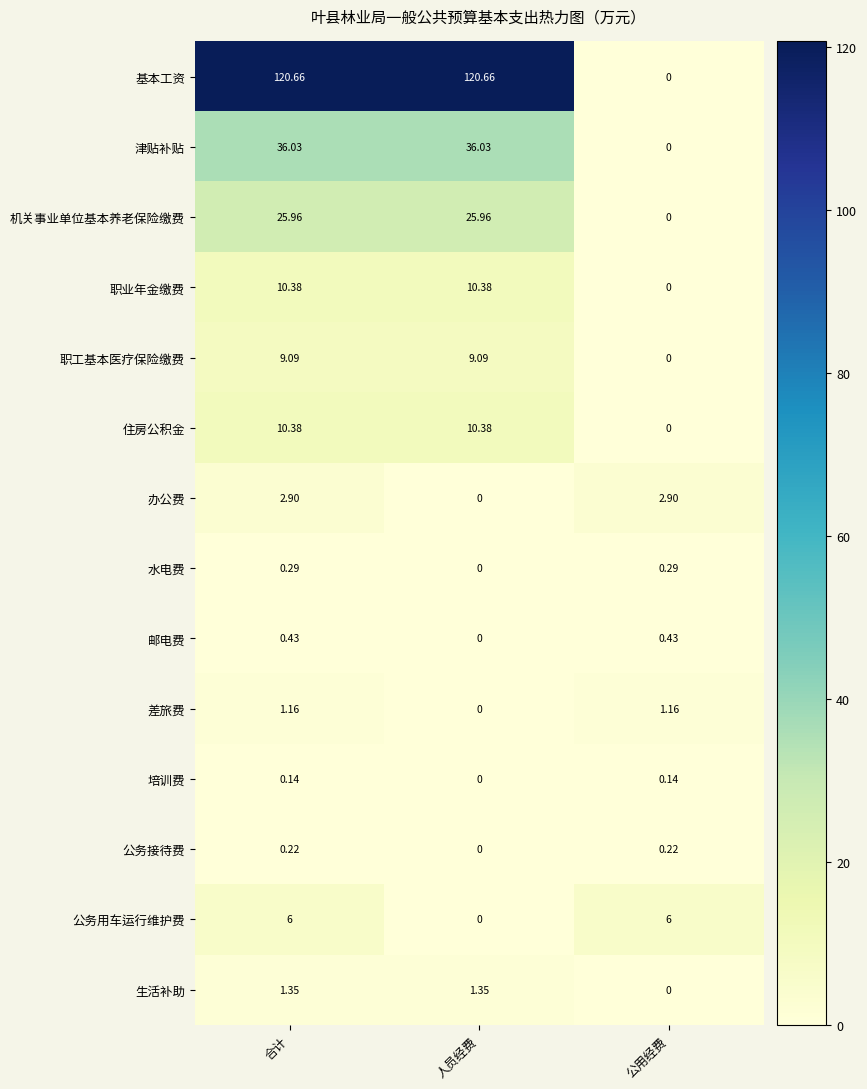

At which label is 基本工资 closest to 60?

公用经费